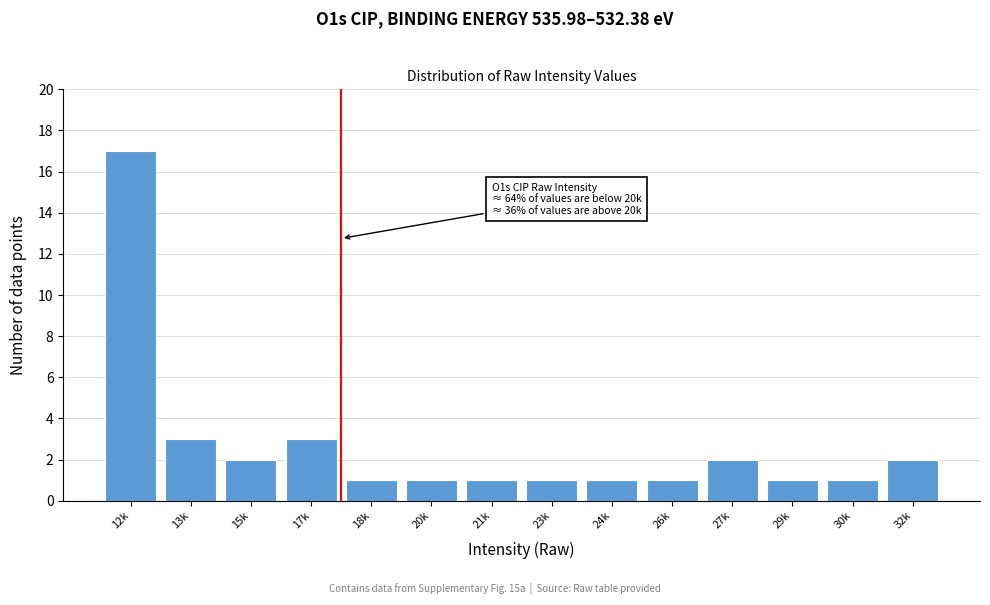

Reading left to right, what are all the values shown in this chart?

17	3	2	3	1	1	1	1	1	1	2	1	1	2